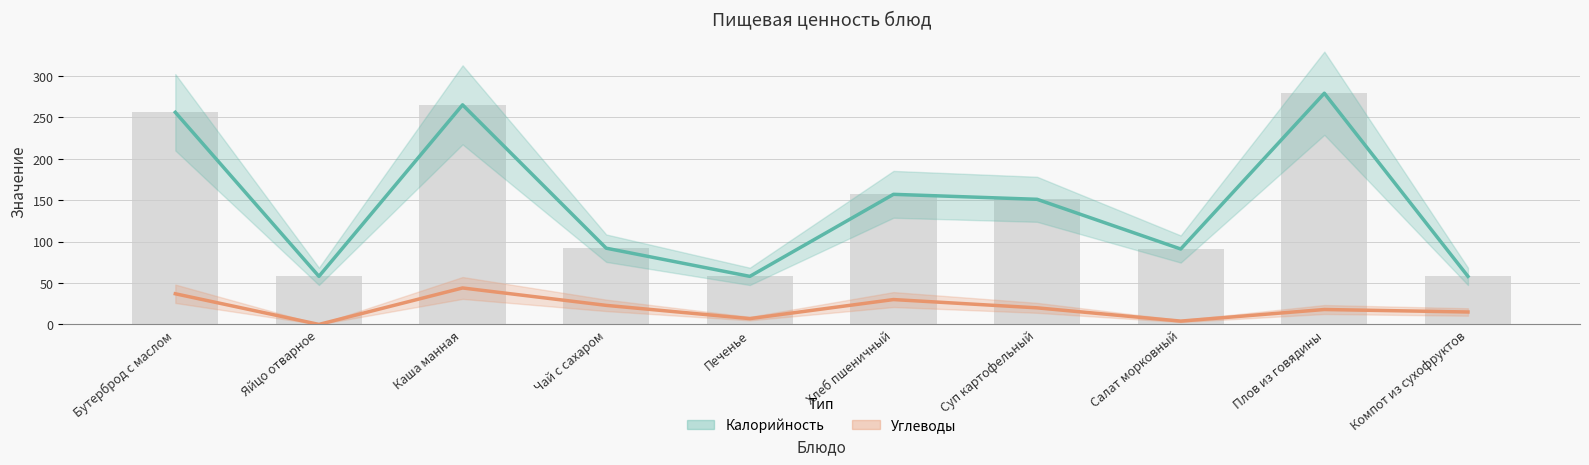

What is the difference between the Калорийность values at Суп картофельный and Каша манная?

114